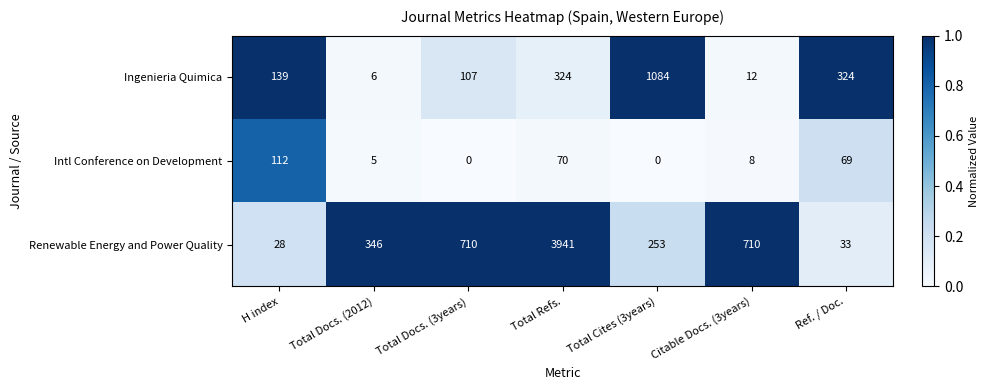

Where does the Intl Conference on Development series first go above 8?

H index